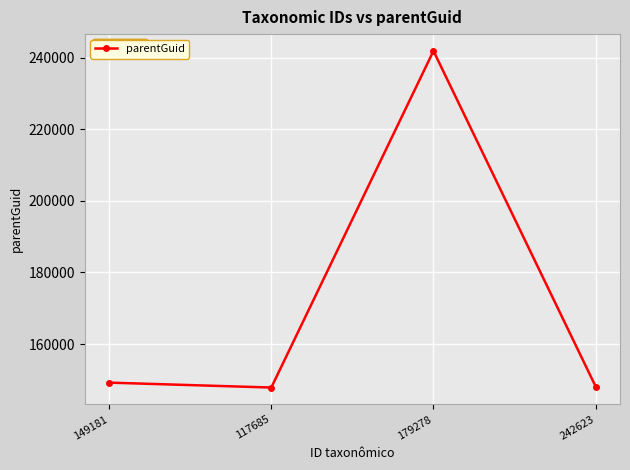

Which label corresponds to the largest value in the chart?

179278